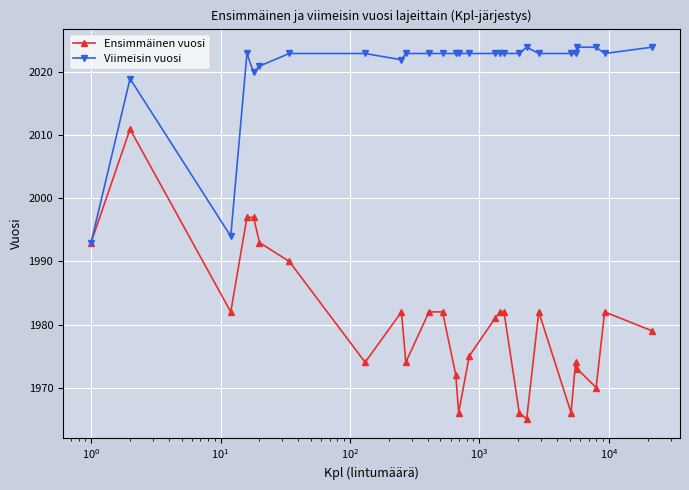

Rank the series by their average value, from highest to lowest.

Viimeisin vuosi, Ensimmäinen vuosi